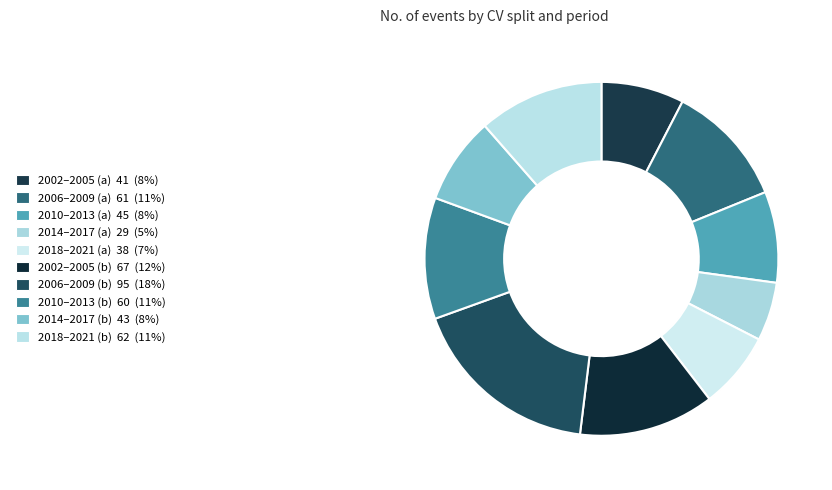

Which slice is the largest?

2006–2009 (b)